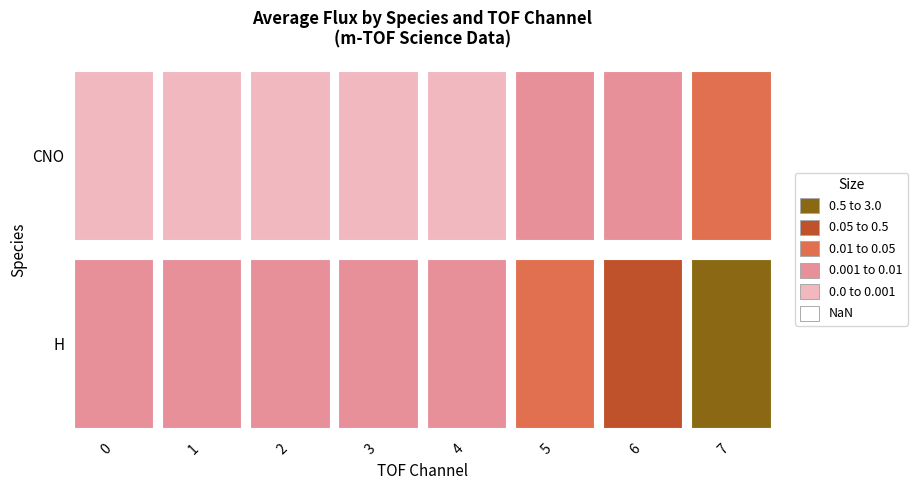

How many values in the CNO series exceed 0?

6